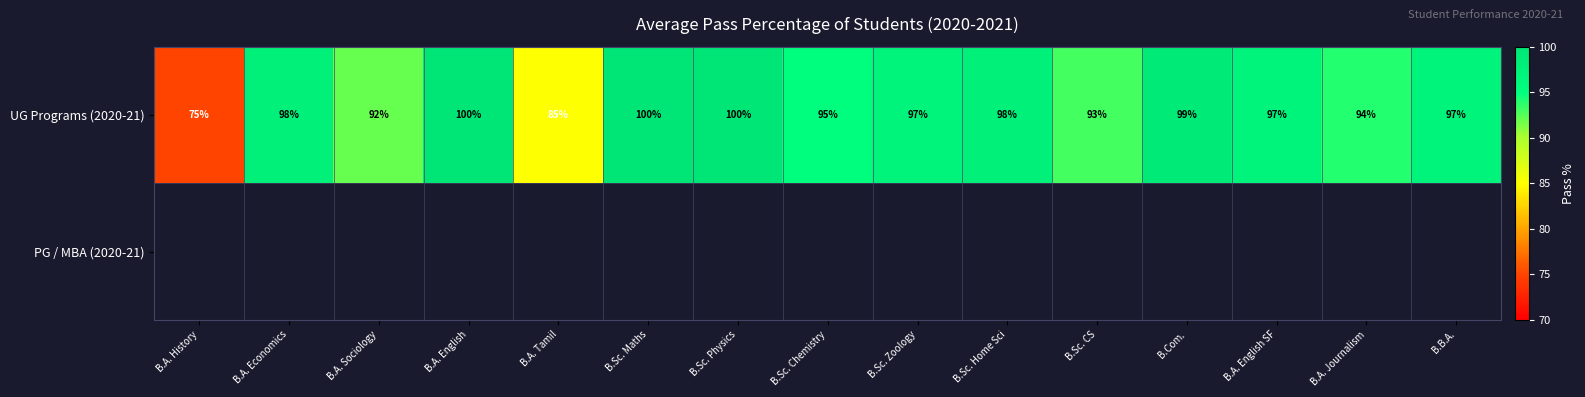

The UG Programs (2020-21) series shows 98 at B.A. Economics. True or false?

True